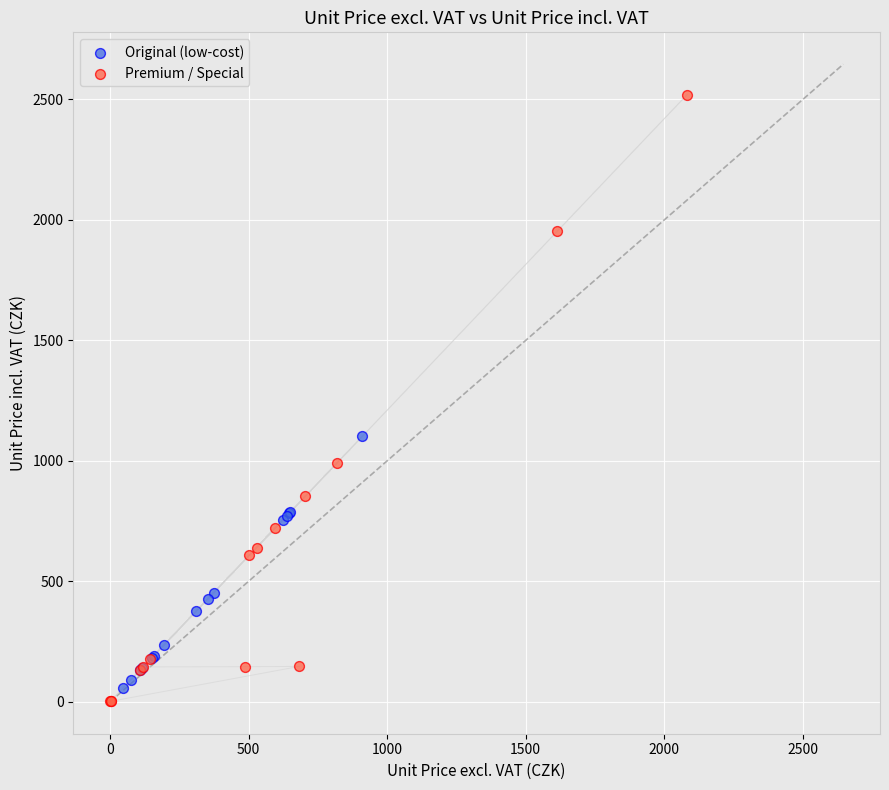

Which series contains the highest Y value?

Premium / Special